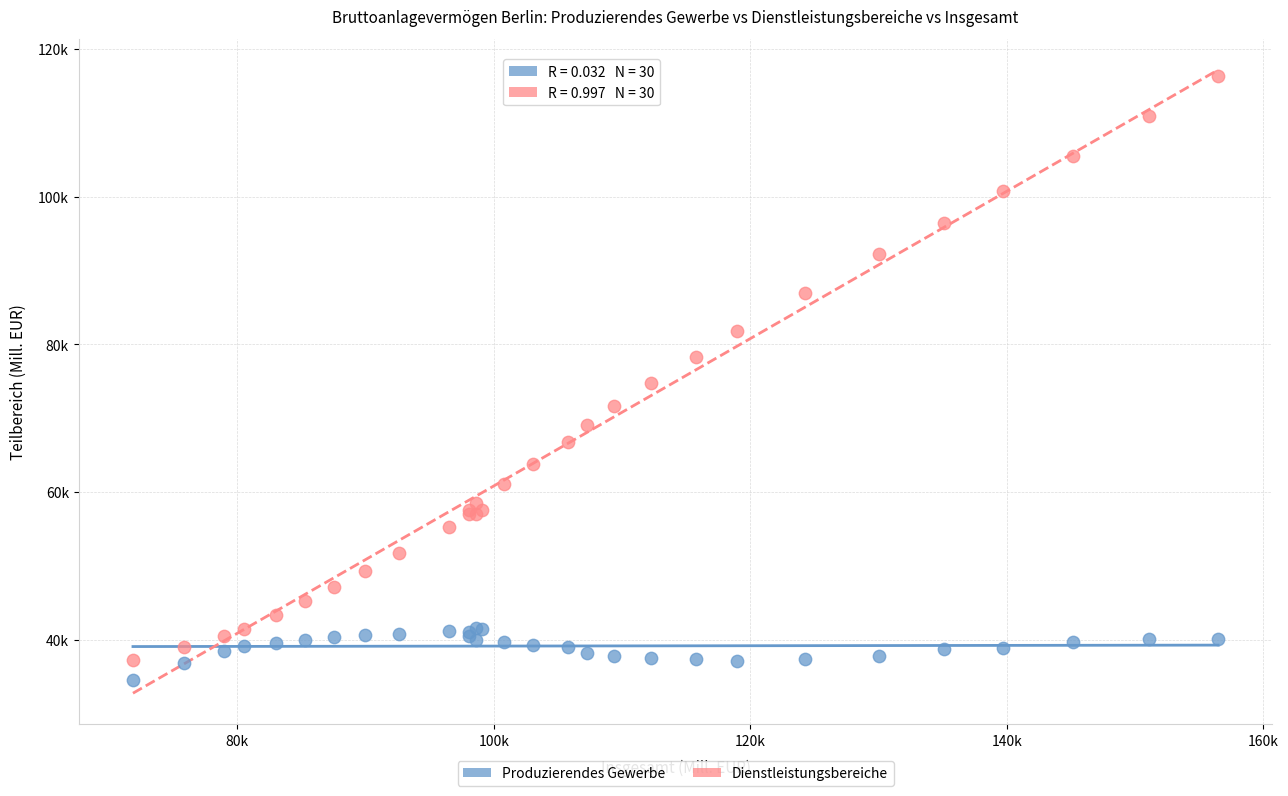

What are all the series names shown in the legend?

Produzierendes Gewerbe, Dienstleistungsbereiche